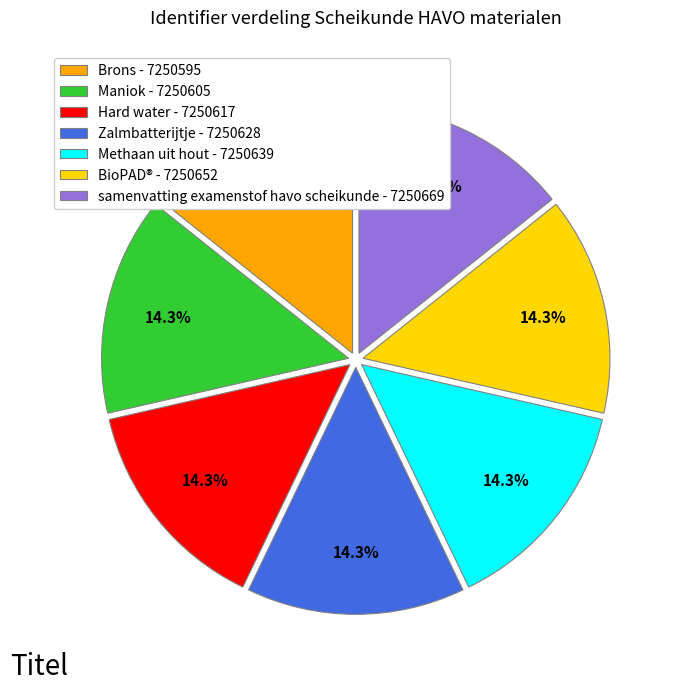

To the nearest percent, what percentage of the pie is Maniok?

14%